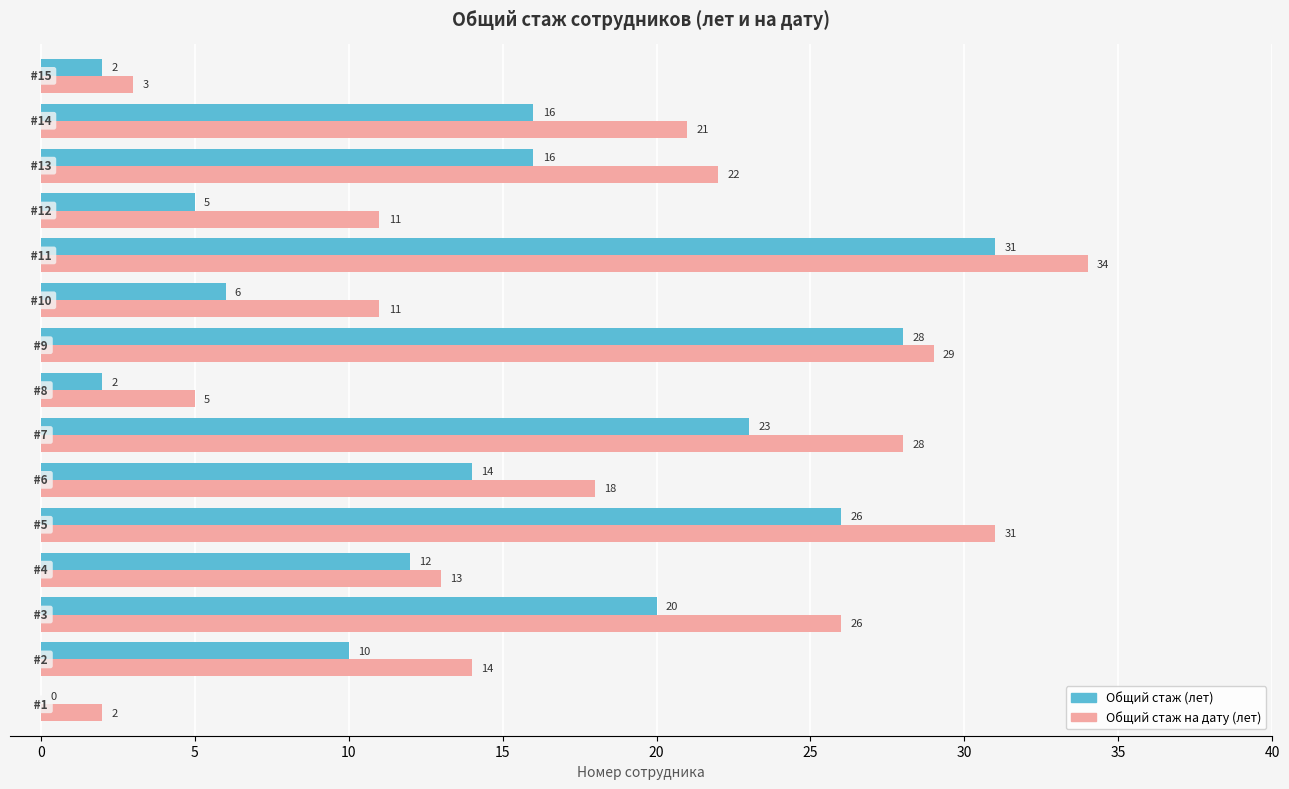

Which series has the largest total across all categories?

Общий стаж на дату (лет)